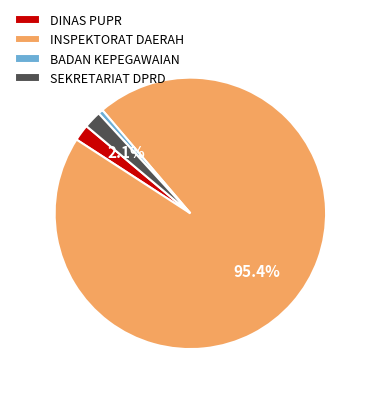

To the nearest percent, what is the difference between the largest and smallest slice percentages?

95%